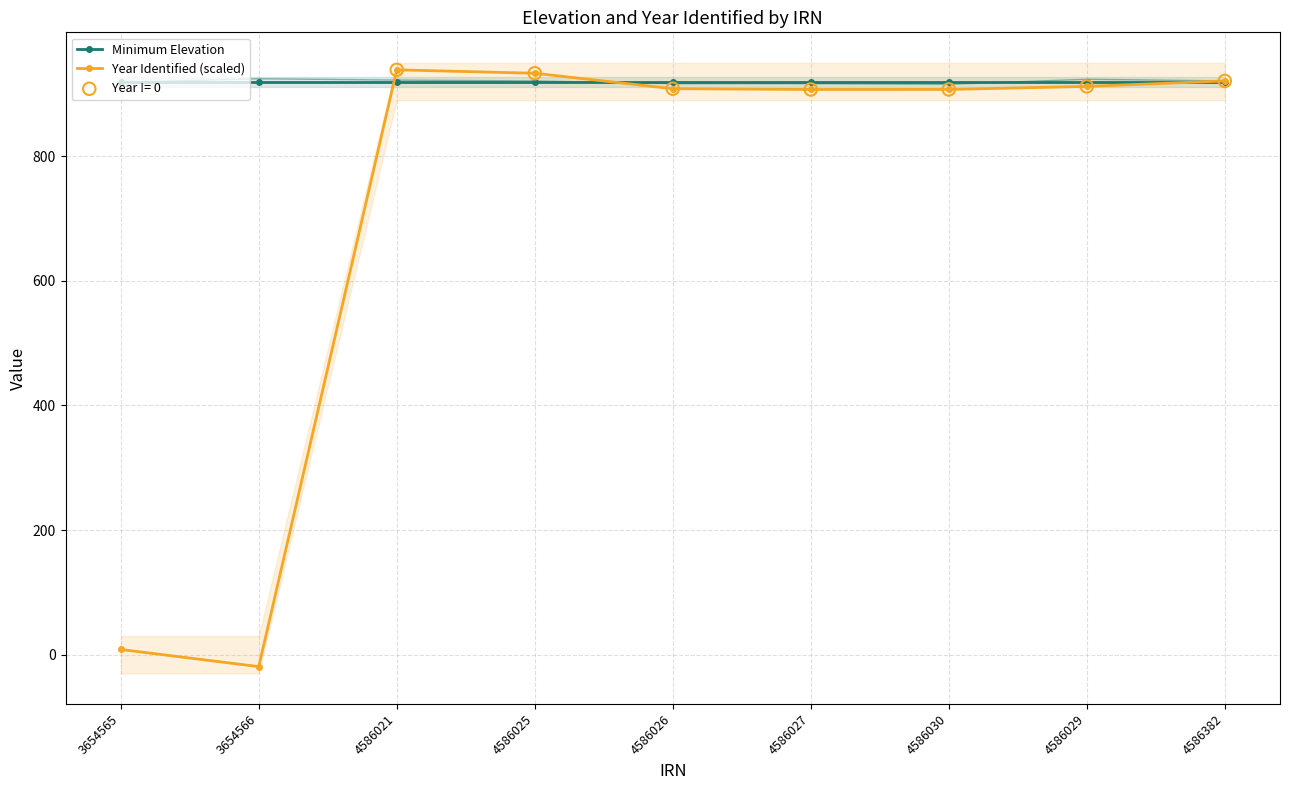

Which series contains the highest Y value?

Year Identified (scaled)